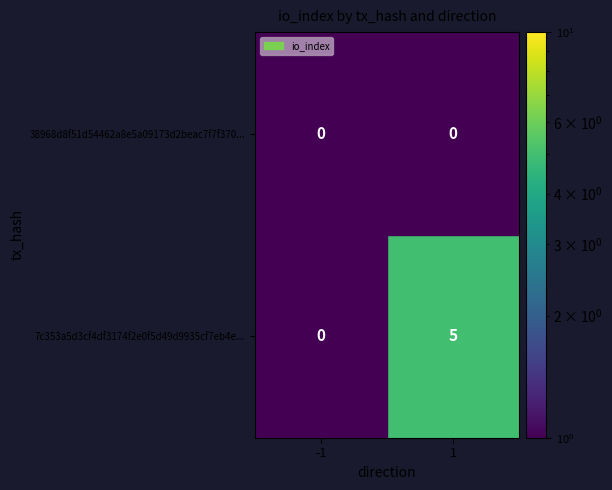

Rank the series by their maximum value, from highest to lowest.

38968d8f51d54462a8e5a09173d2beac7f7f370..., 7c353a5d3cf4df3174f2e0f5d49d9935cf7eb4e...